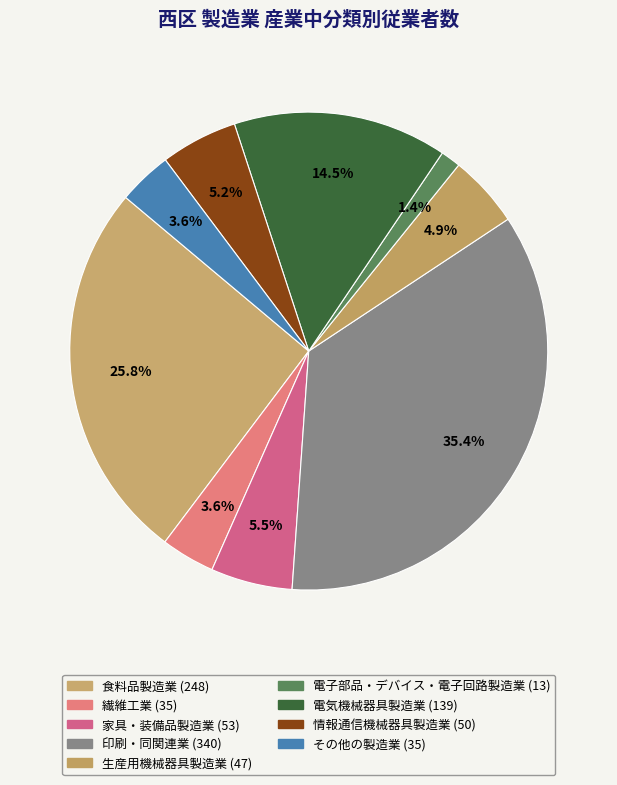

How many segments does this pie chart have?

9